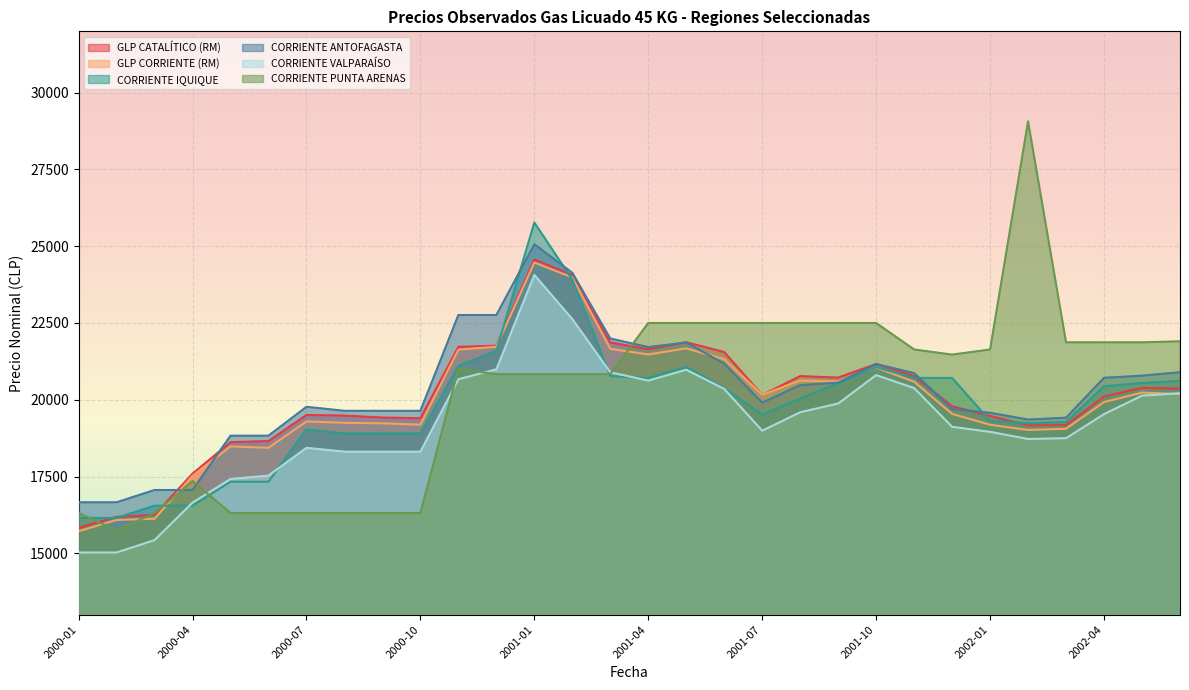

What is the value of the CORRIENTE ANTOFAGASTA point at the 22nd from the left?

21165